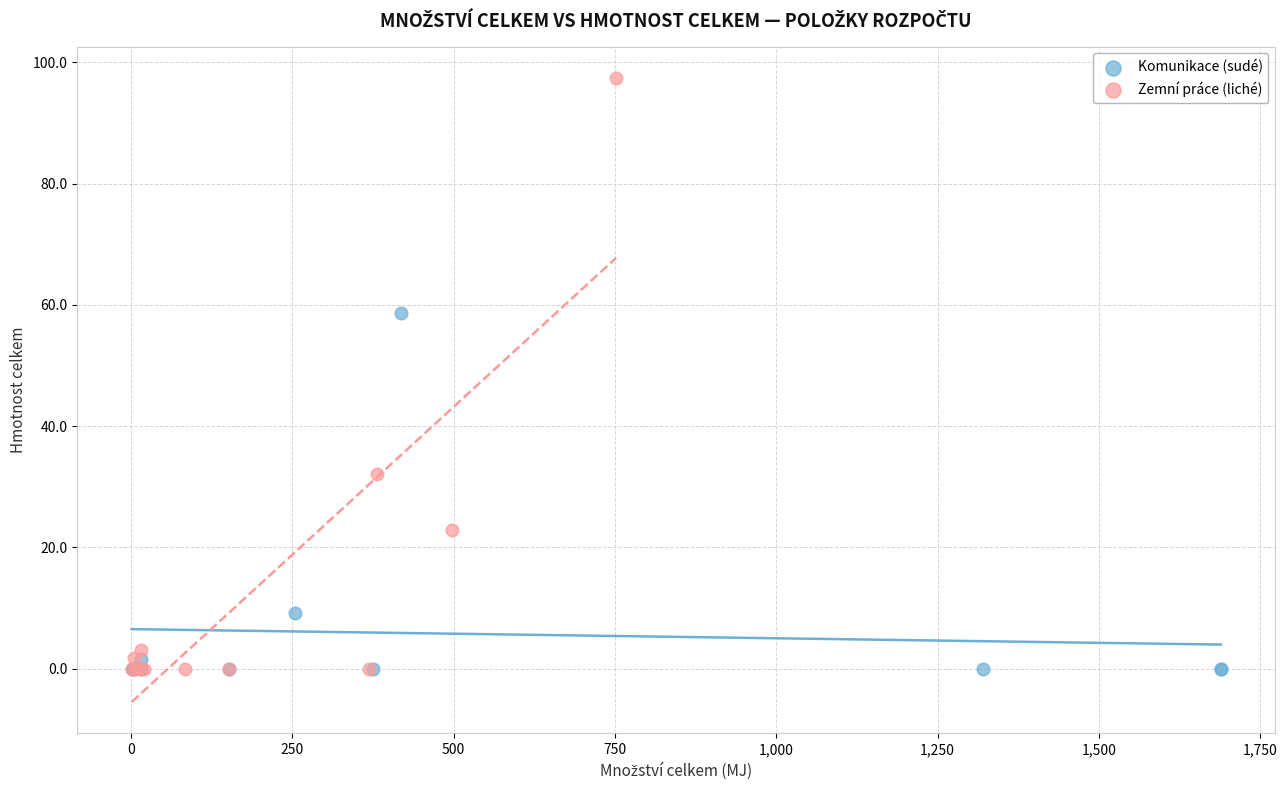

Which series has the largest Y range (max minus min)?

Zemní práce (liché)